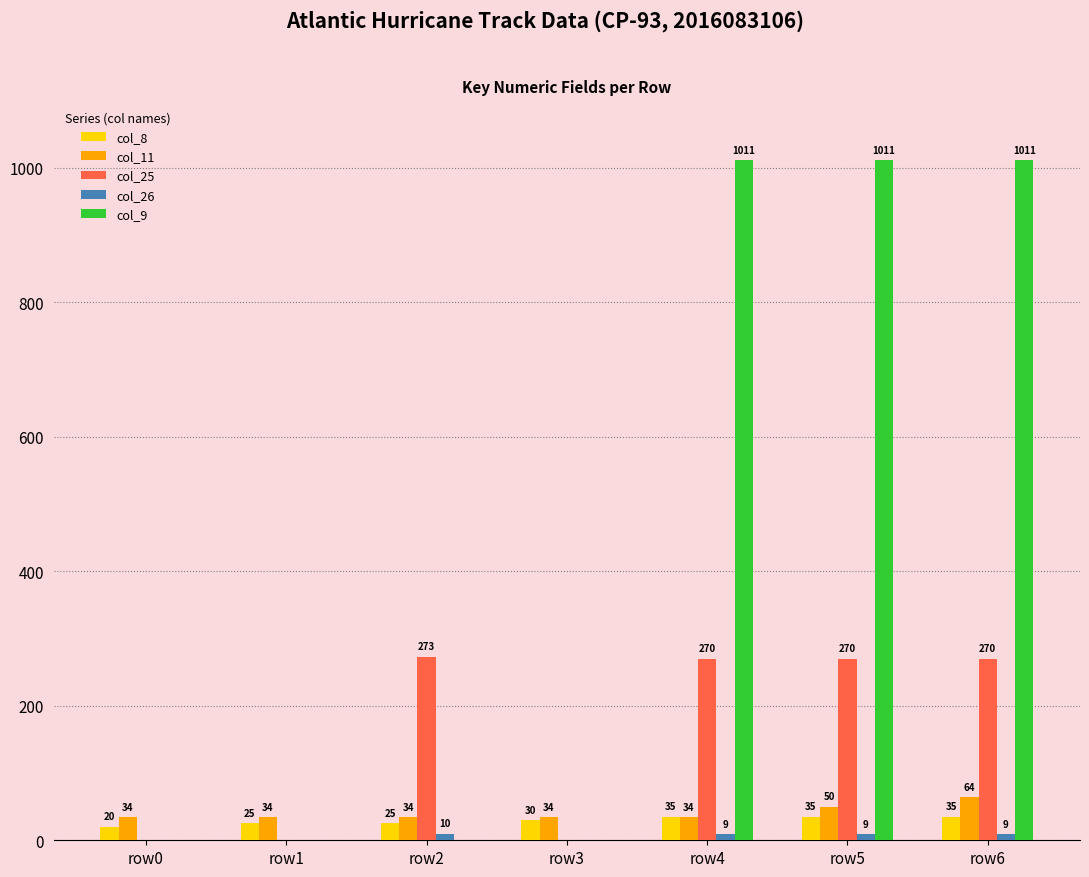

Which series changed the most between row0 and row4?

col_9